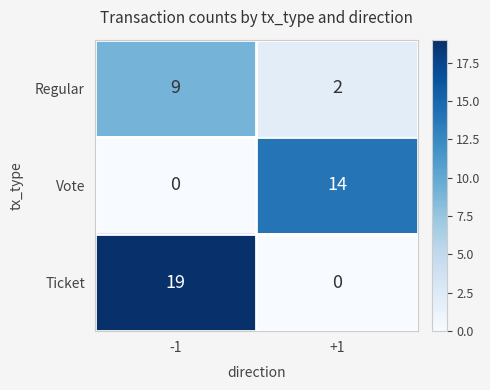

How many values in the Regular series are below 9?

1